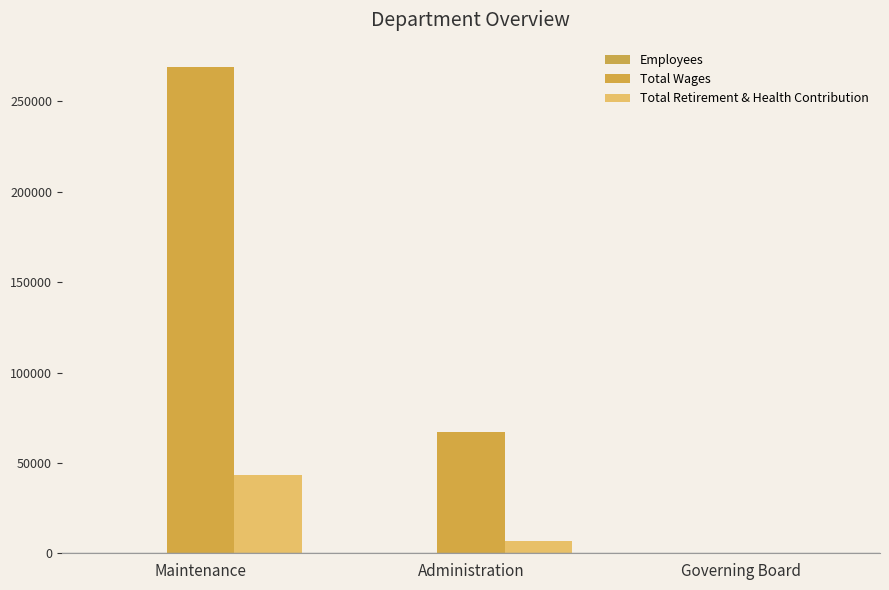

Which series has the largest total across all categories?

Total Wages